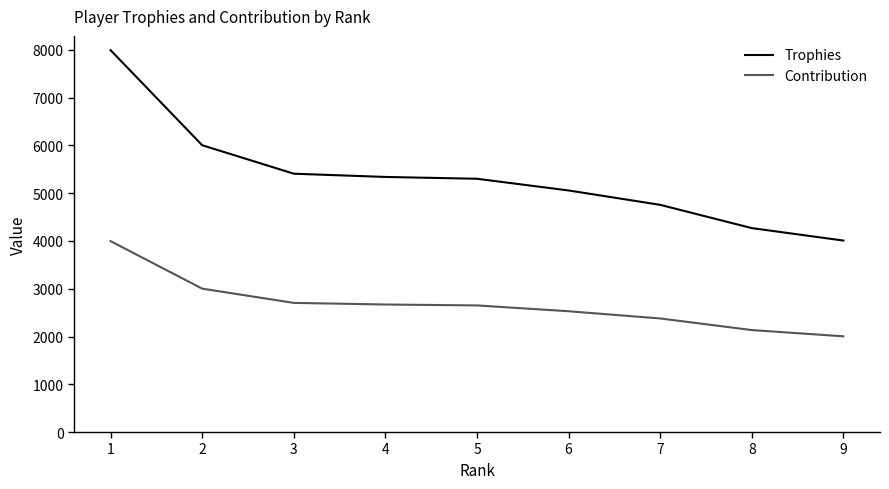

What is the difference between the highest and lowest values at 8?

2135